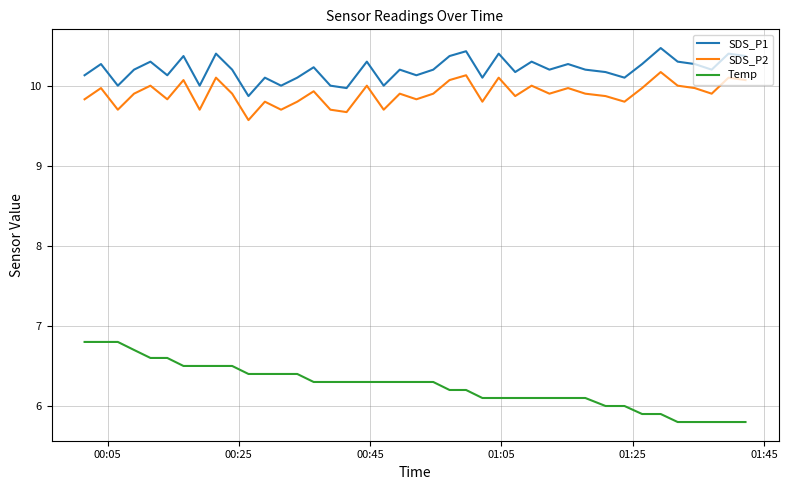

True or false: Temp and SDS_P1 cross at least once.

False